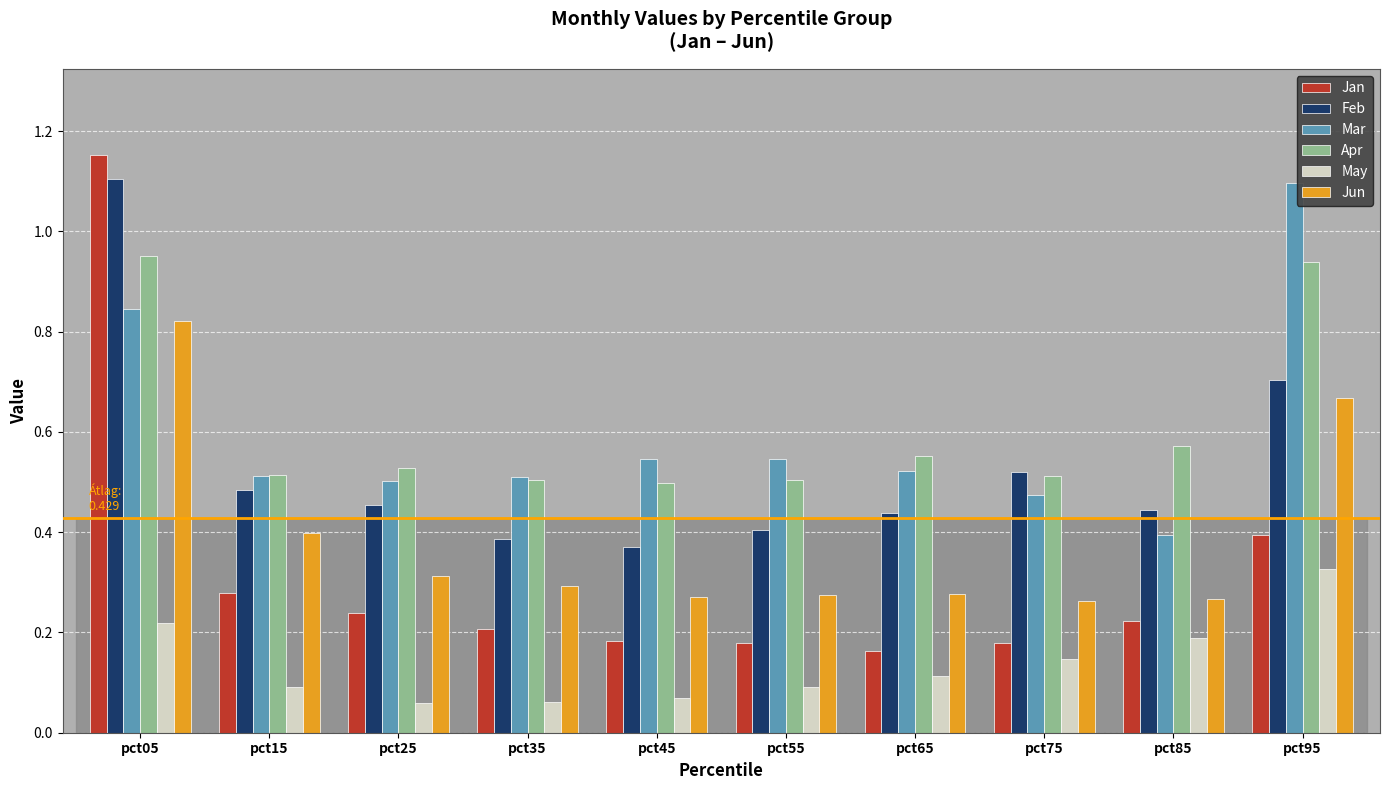

What is the total value across all series at pct65?

2.1